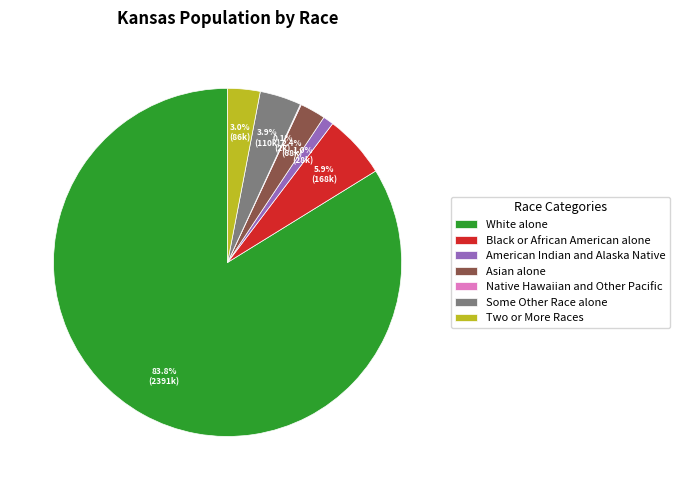

What portion of the pie excludes Some Other Race alone?

96.1%